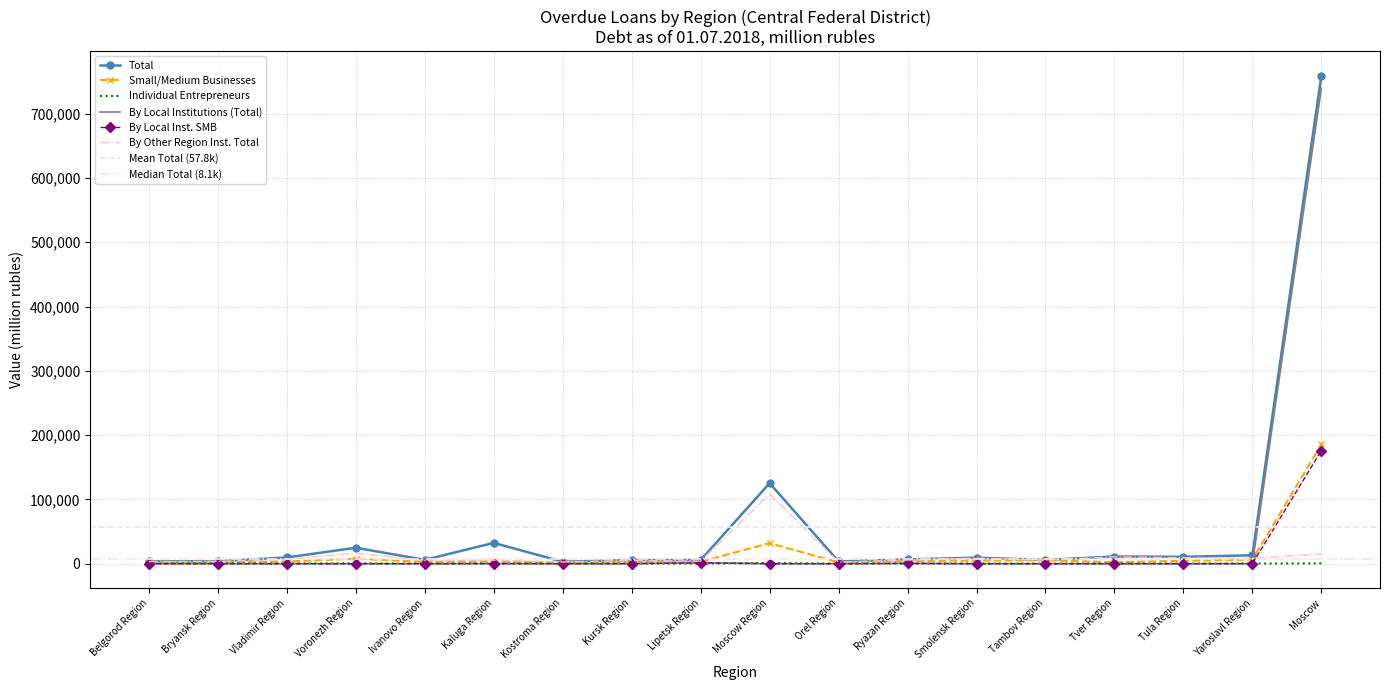

The value of Total at Smolensk Region is 9444. True or false?

True